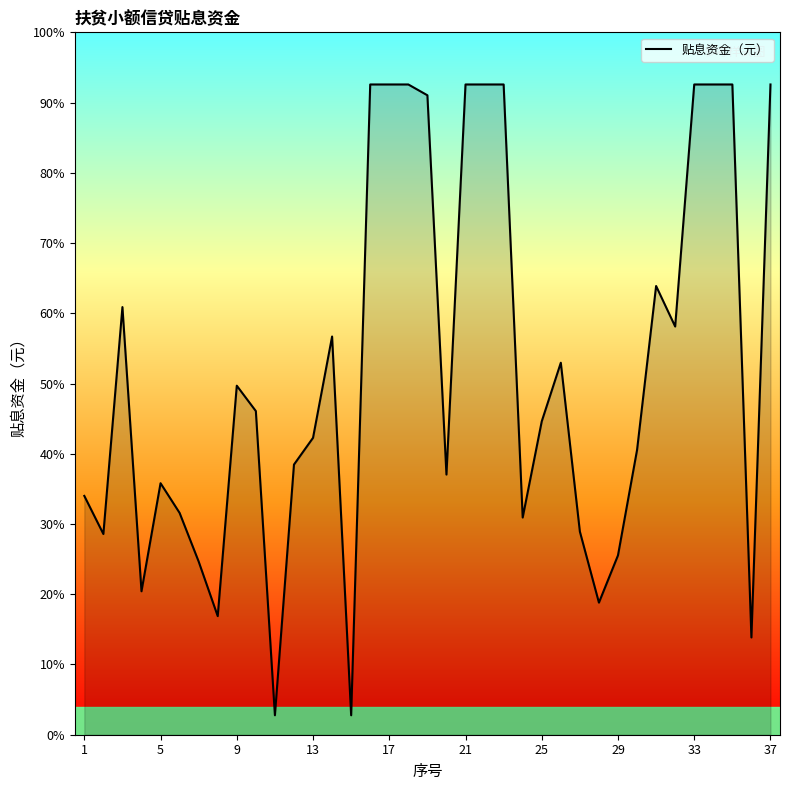

Does the chart display data point markers on the line(s)?

No